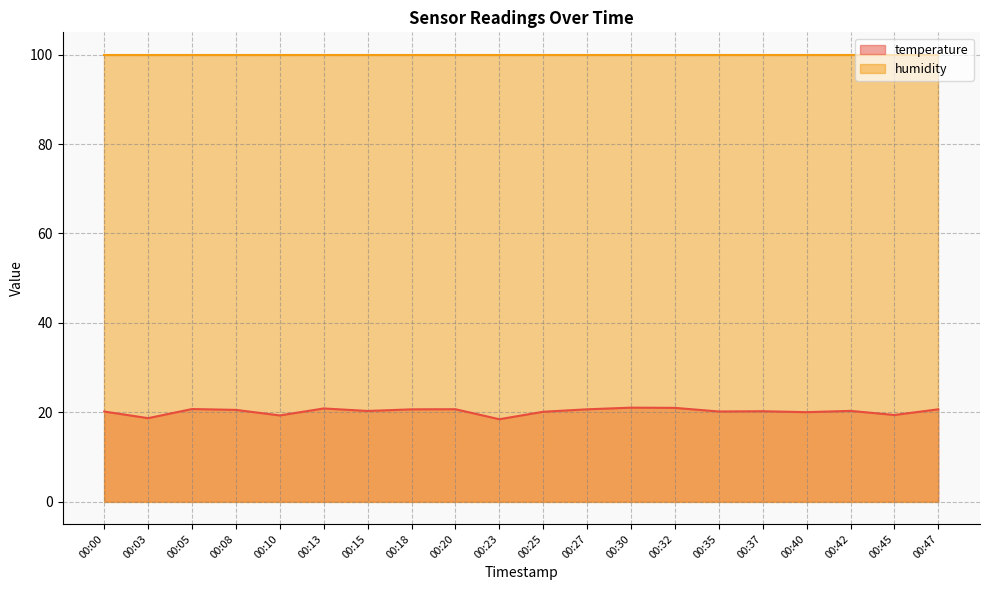

What is the value of the 15th point from the left?

20.2